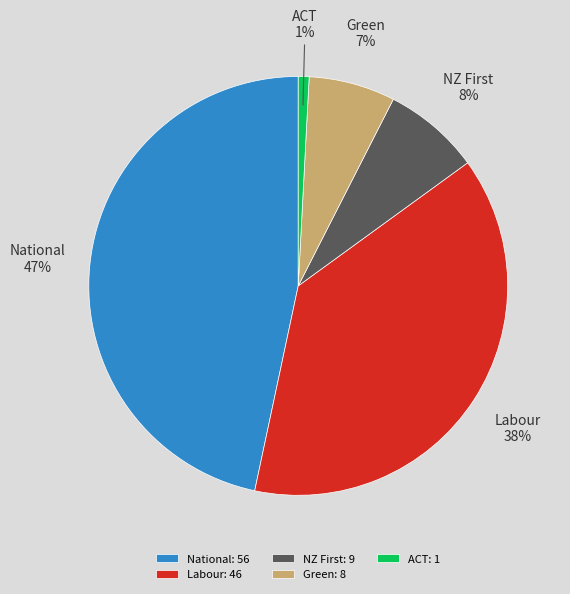

To the nearest percent, what percentage of the pie is Labour?

38%